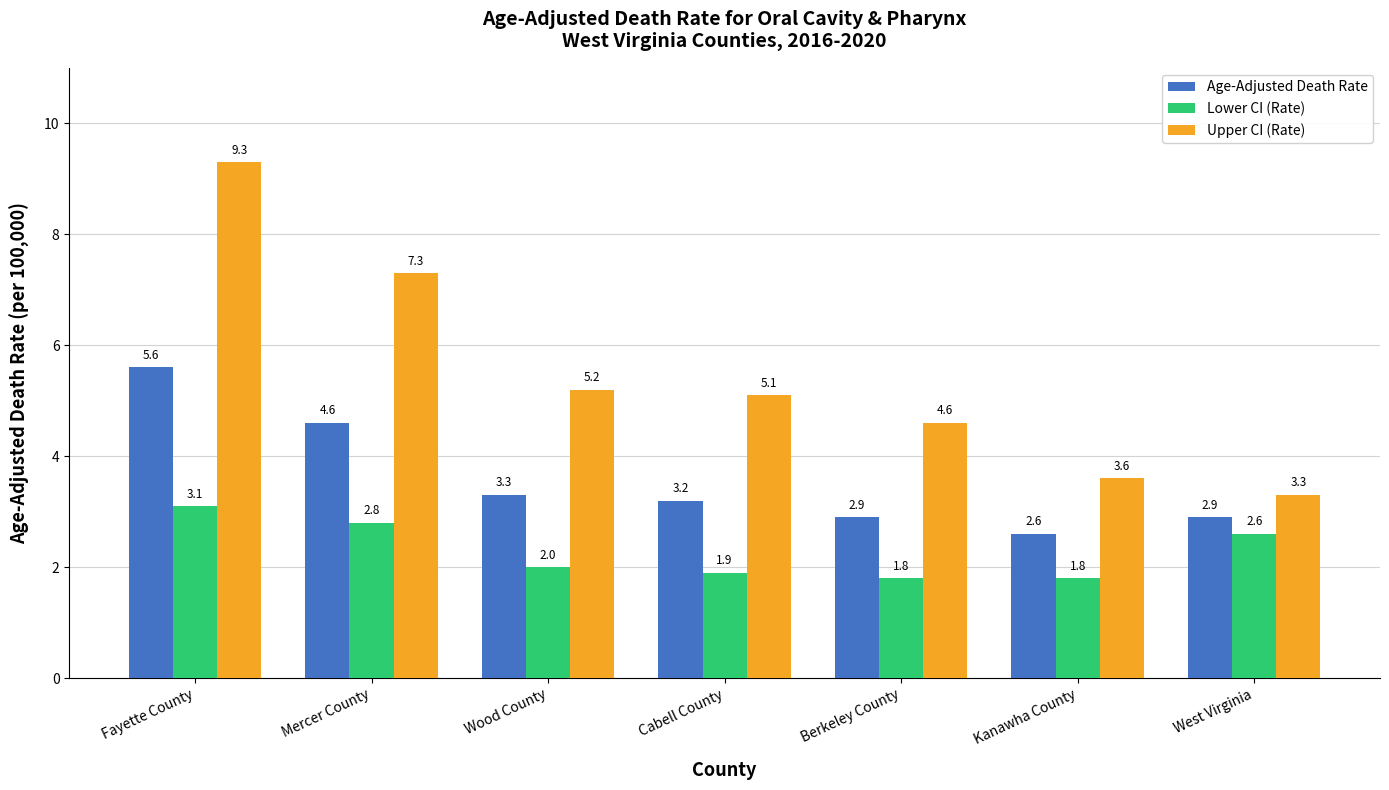

What is the value of the Upper CI (Rate) bar at the 6th from the left?

3.6